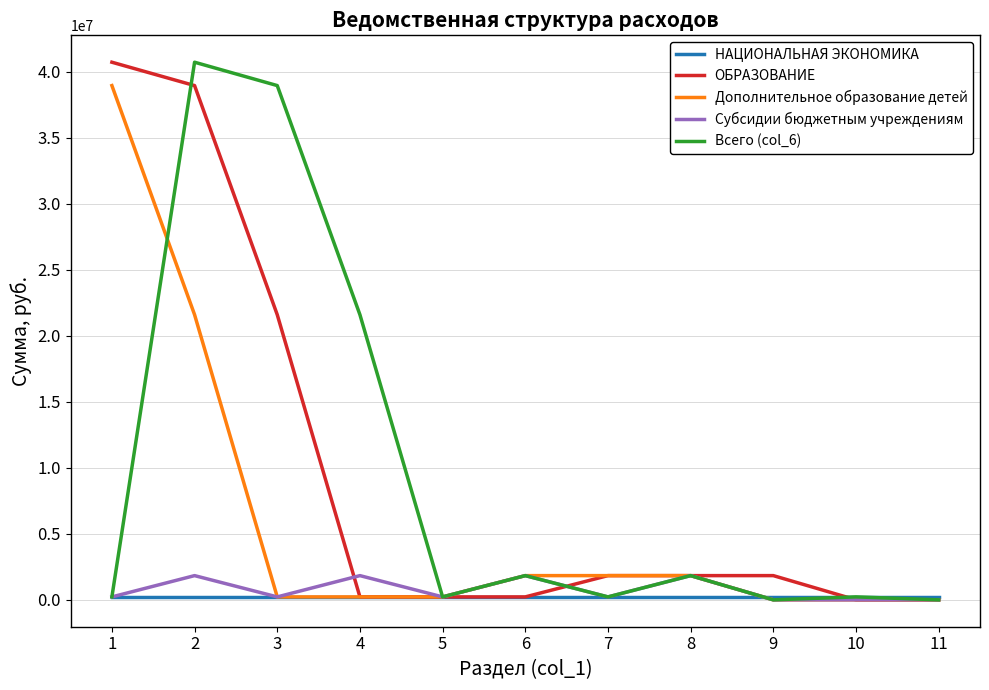

Is the value of НАЦИОНАЛЬНАЯ ЭКОНОМИКА at 2 greater than the value of Субсидии бюджетным учреждениям at 6?

No